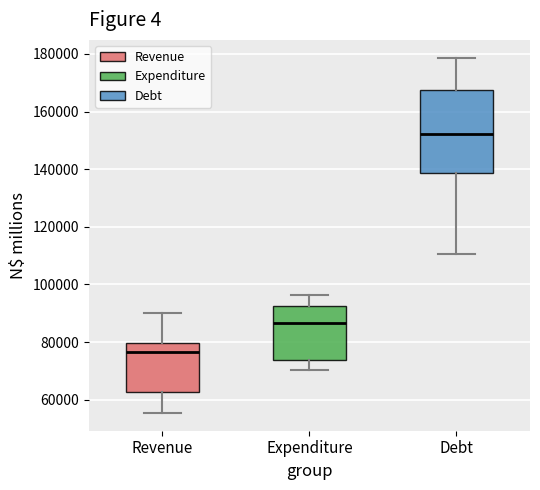

Which box is the tallest, from its lower edge to its upper edge?

Debt